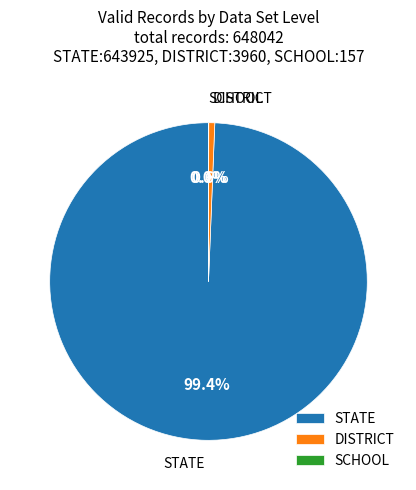

What is the largest slice in the pie chart?

STATE